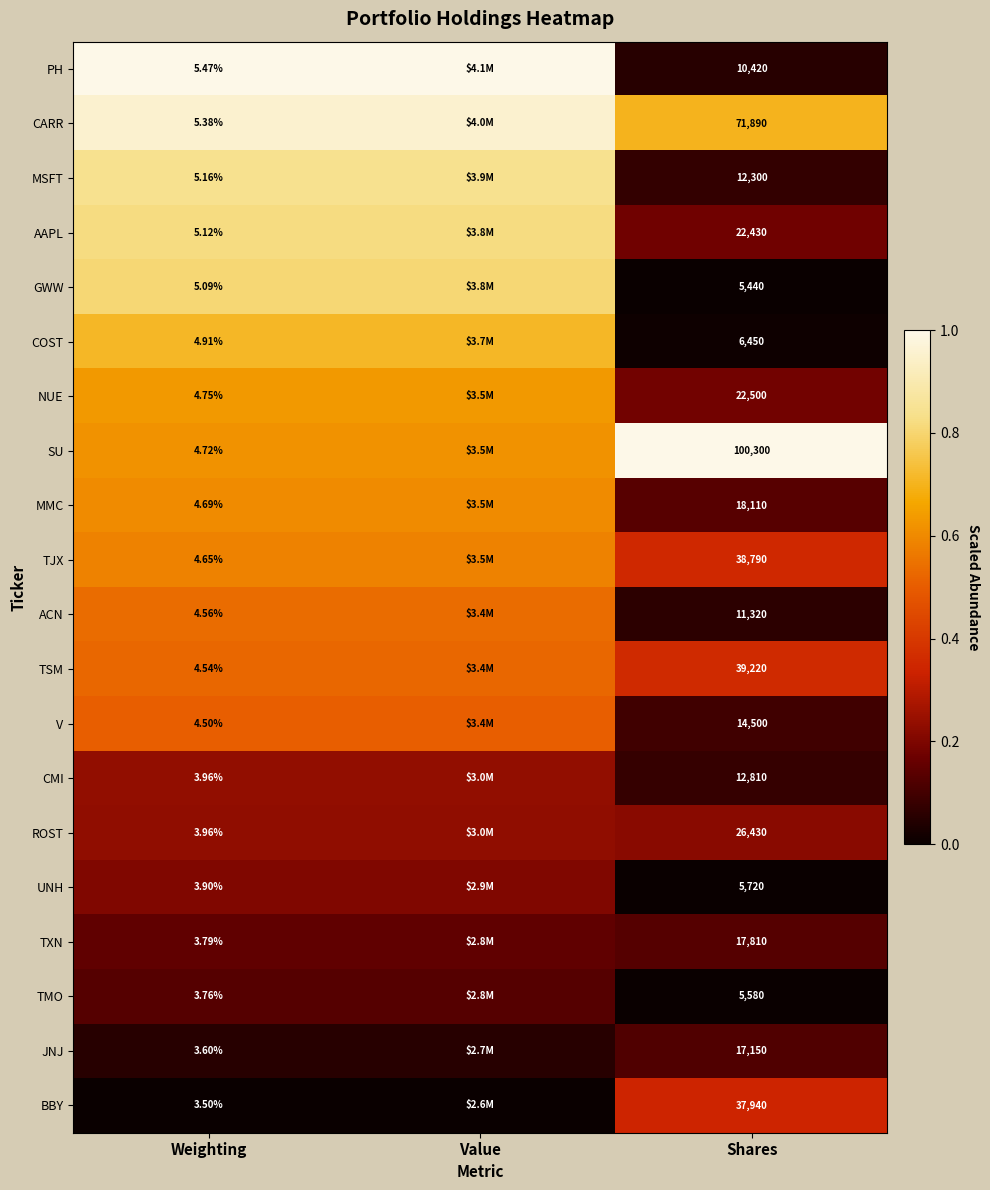

At how many categories does at least one series exceed 0?

3